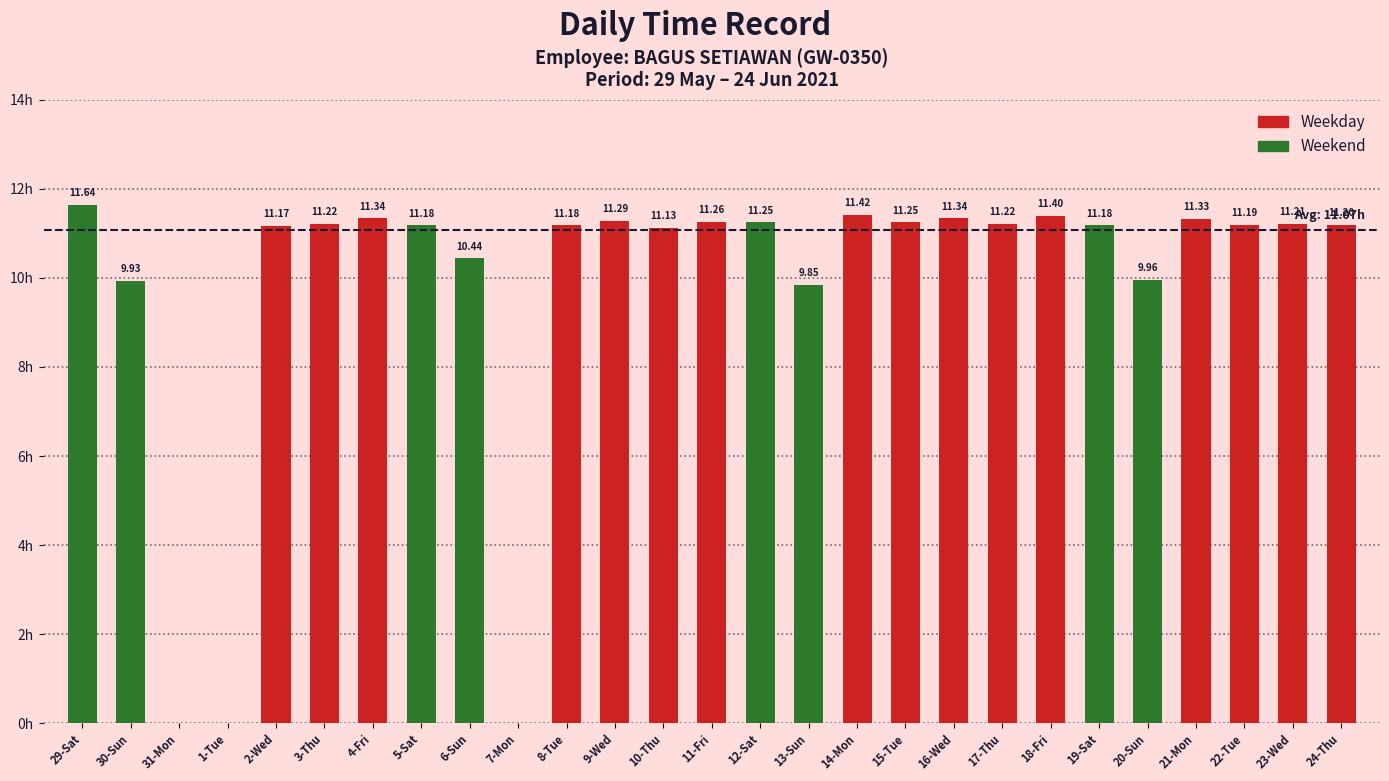

What is the label of the 16th bar from the left?

13-Sun